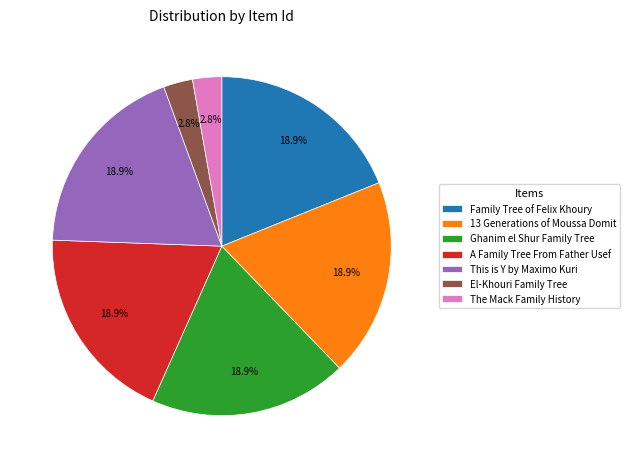

How many segments does this pie chart have?

7